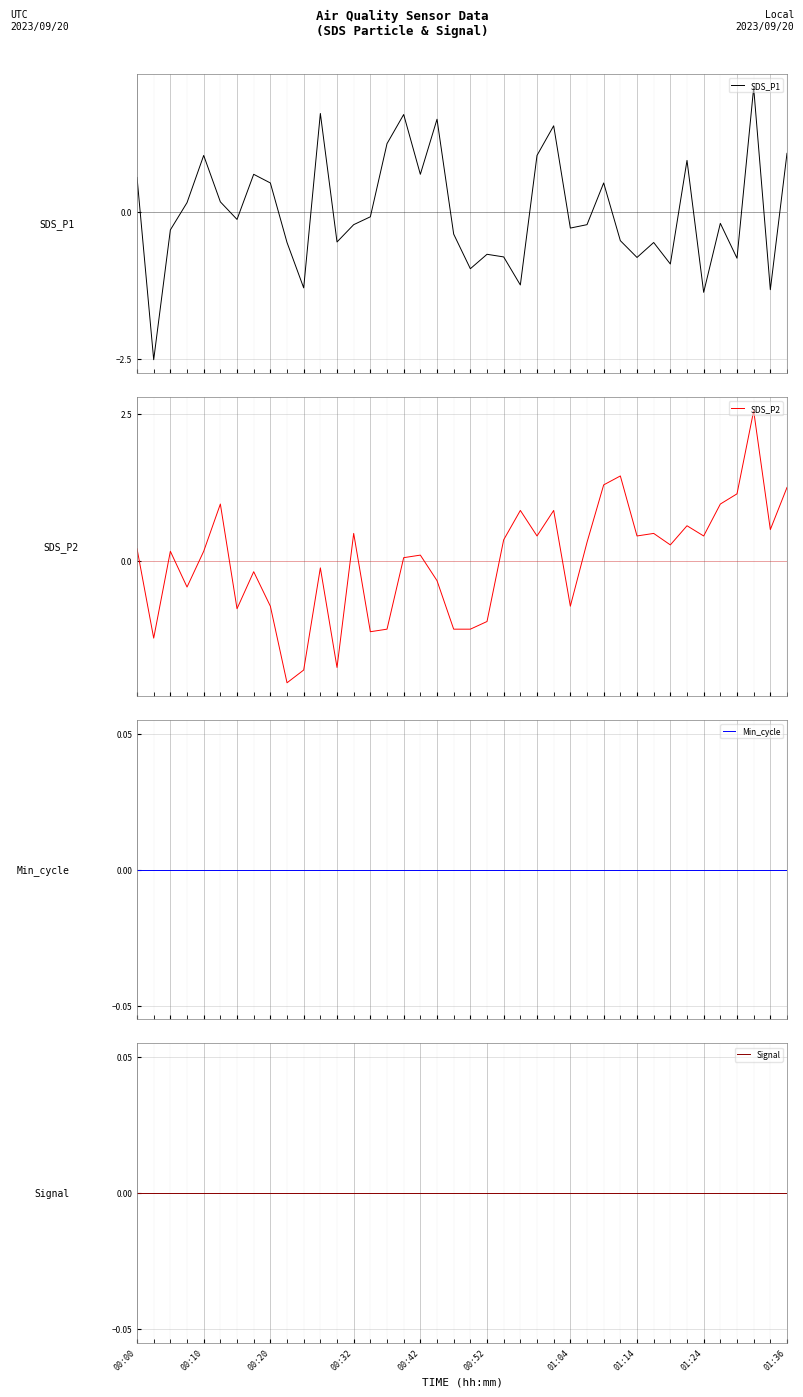

Which series ends up on top after the final intersection of SDS_P2 and Signal?

SDS_P2